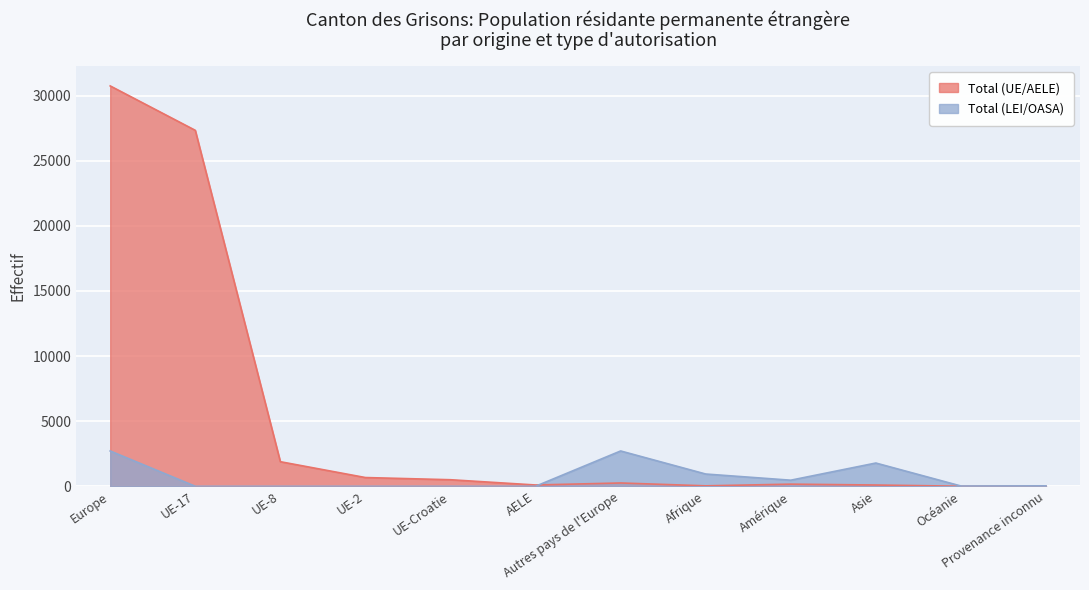

Where does the Total (LEI/OASA) series first go above 33?

Europe